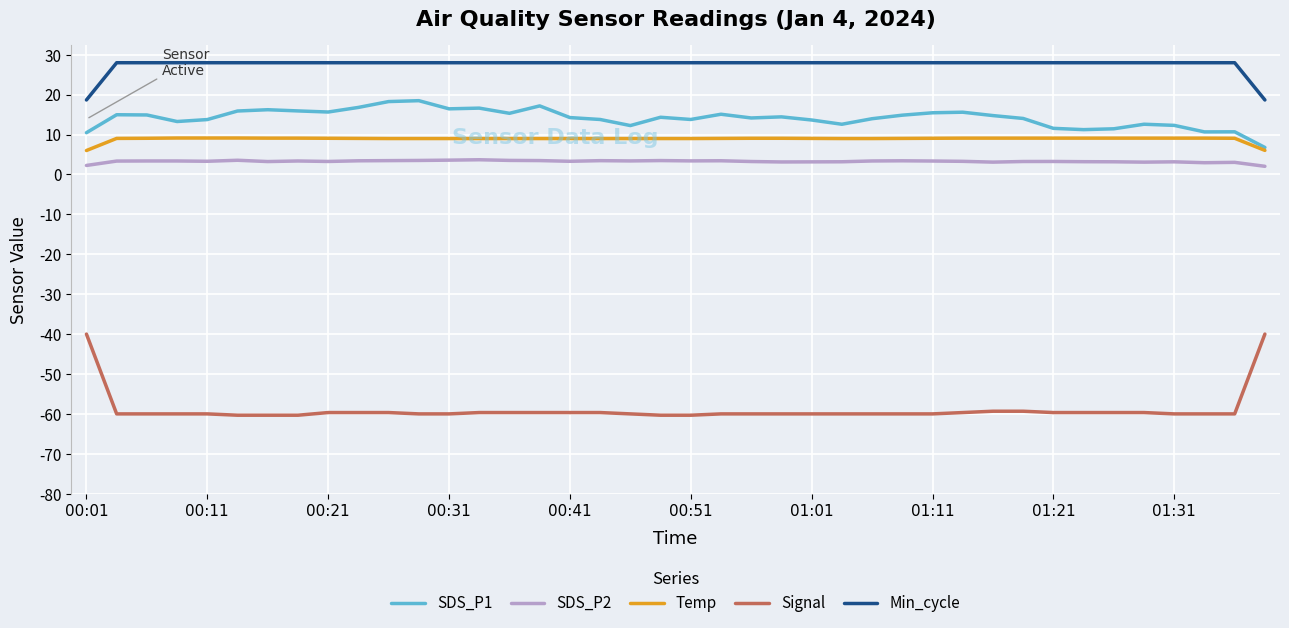

Which series has the largest range (max minus min)?

Signal